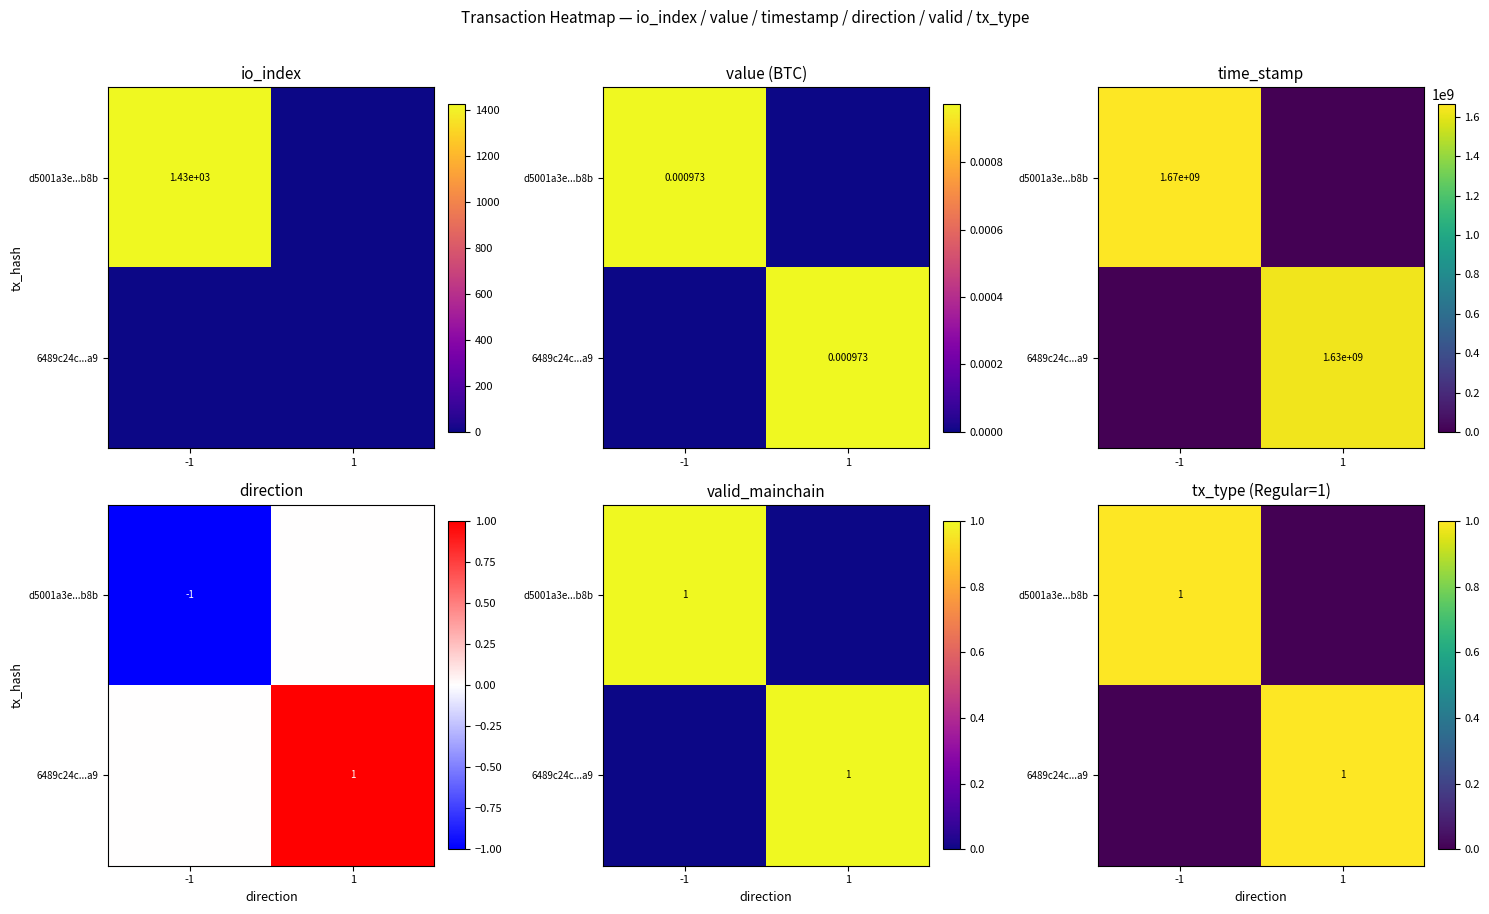

Is the value of 6489c24c...a9 at -1 greater than the value of d5001a3e...b8b at 1?

No